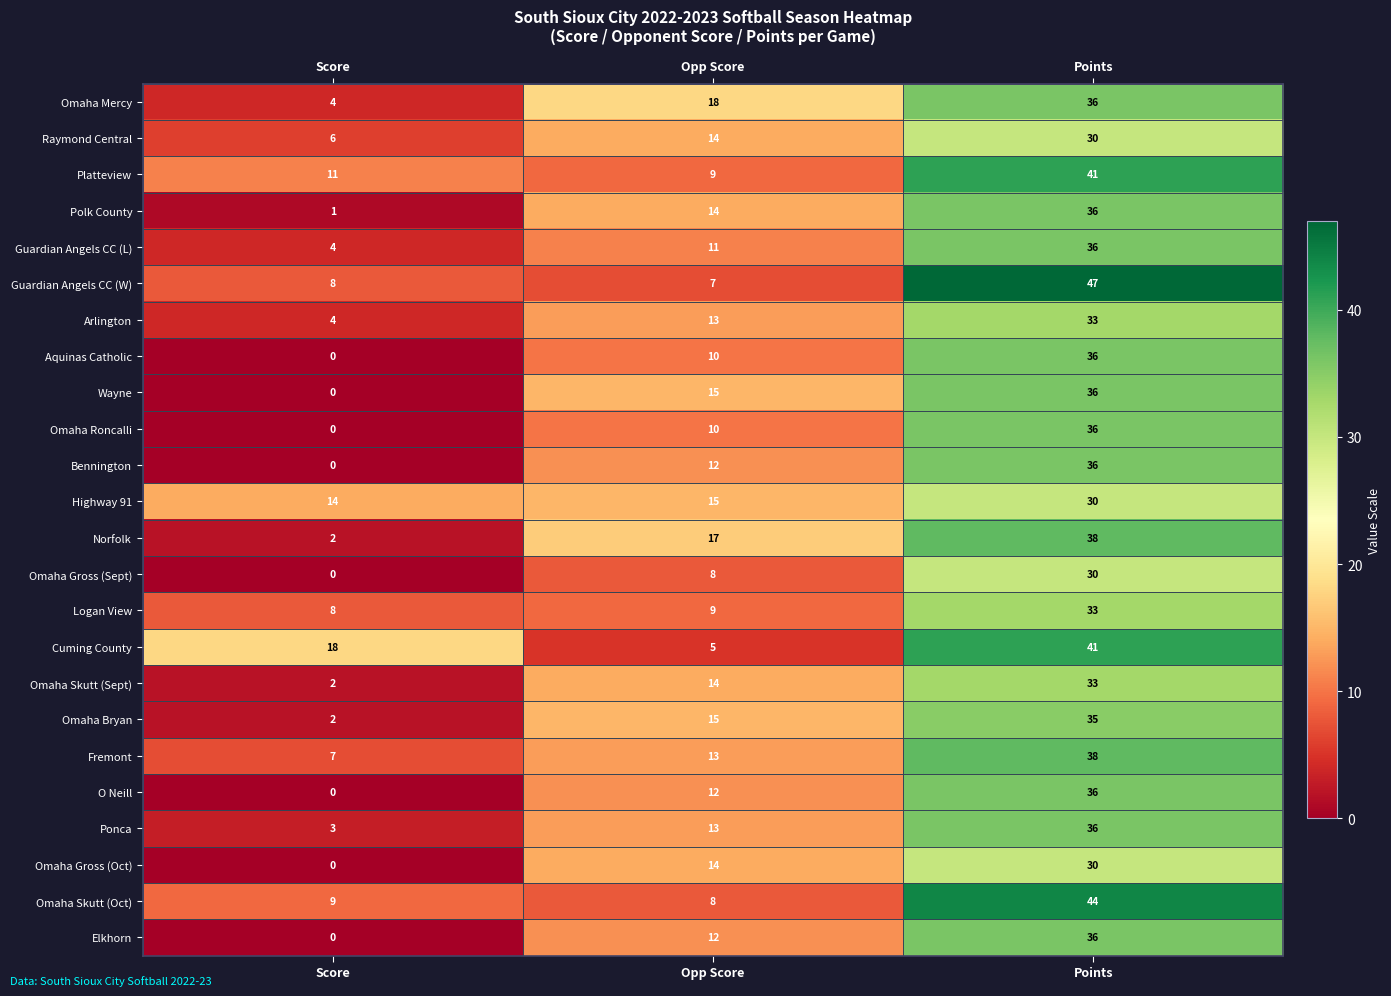

How many data points does each series have?

3